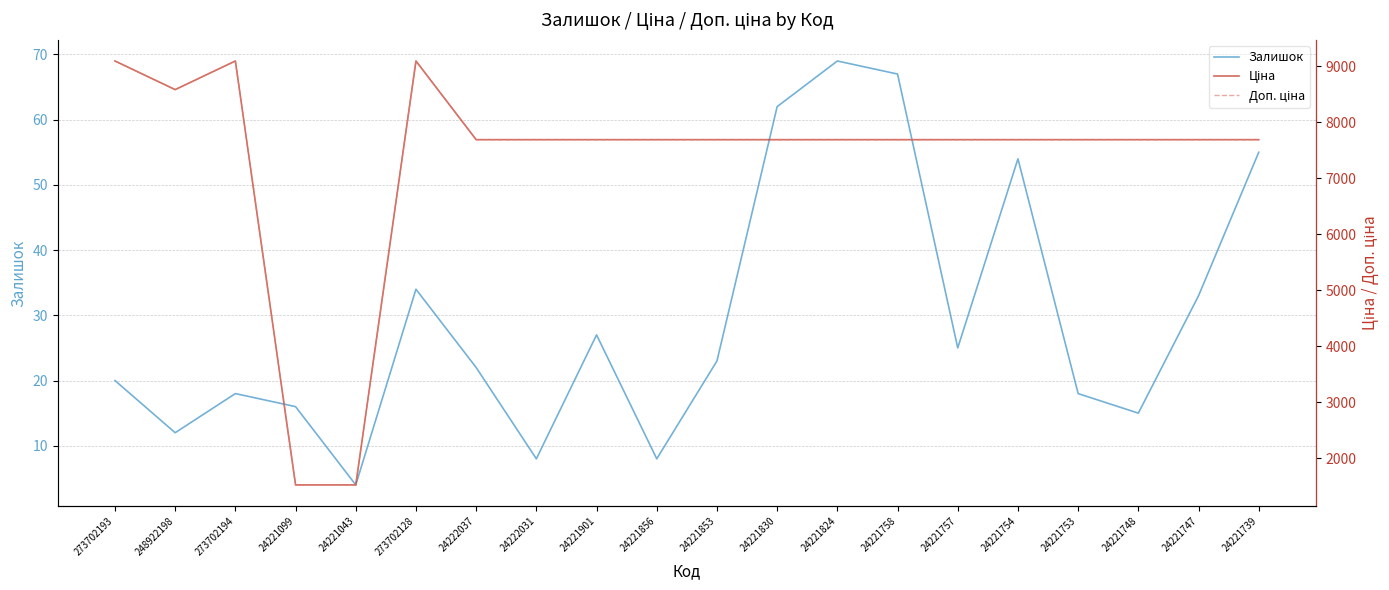

In Залишок, how many points are higher than both neighbors (excluding endpoints)?

5